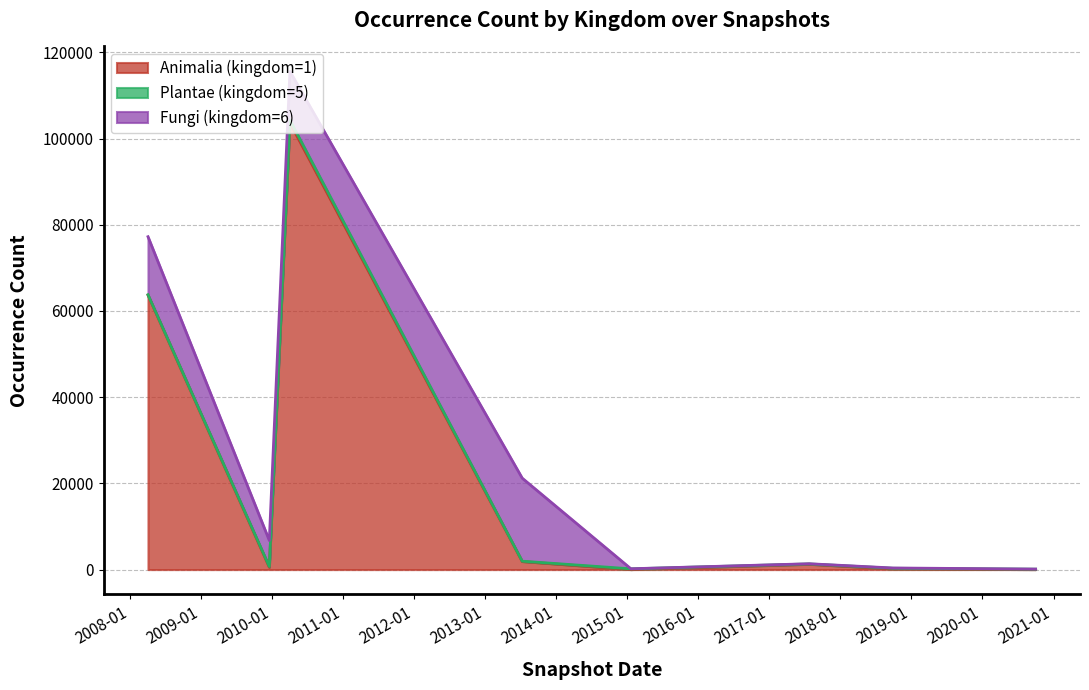

Is the value of Plantae (kingdom=5) at 2010-04-01 greater than the value of Animalia (kingdom=1) at 2009-12-16?

Yes